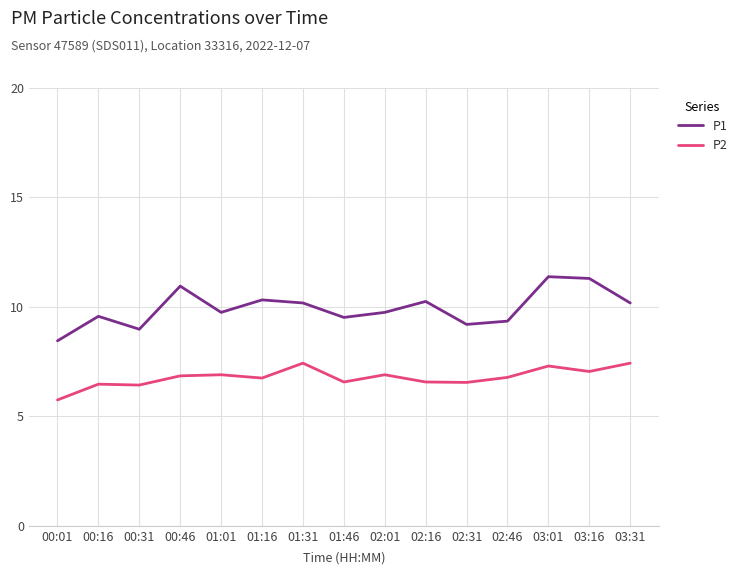

True or false: P2 and P1 intersect in this chart.

False